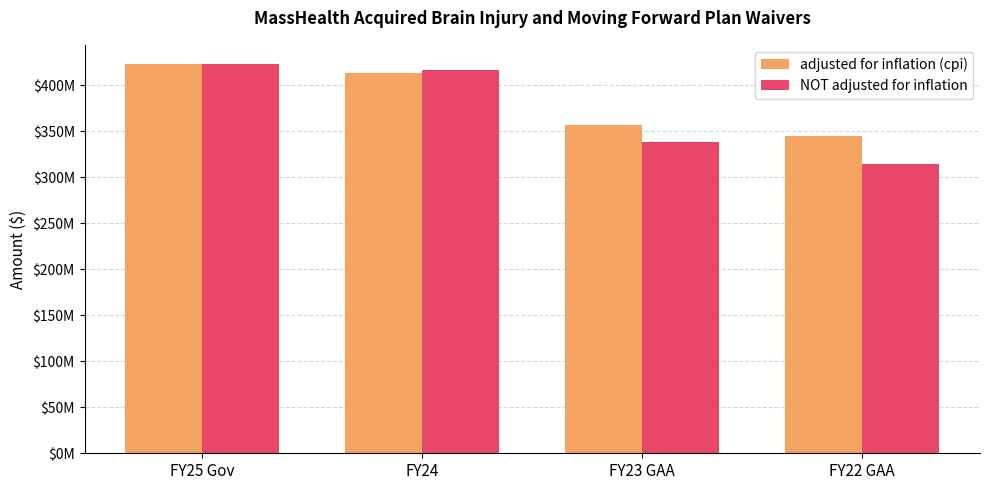

At which label does adjusted for inflation (cpi) first exceed 412728245?

FY25 Gov